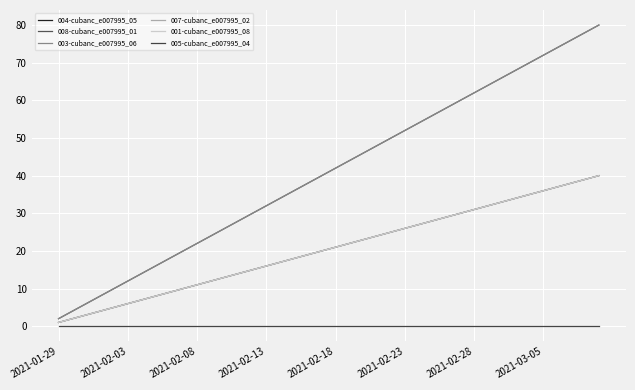

Is this an area chart (filled region under the line)?

No